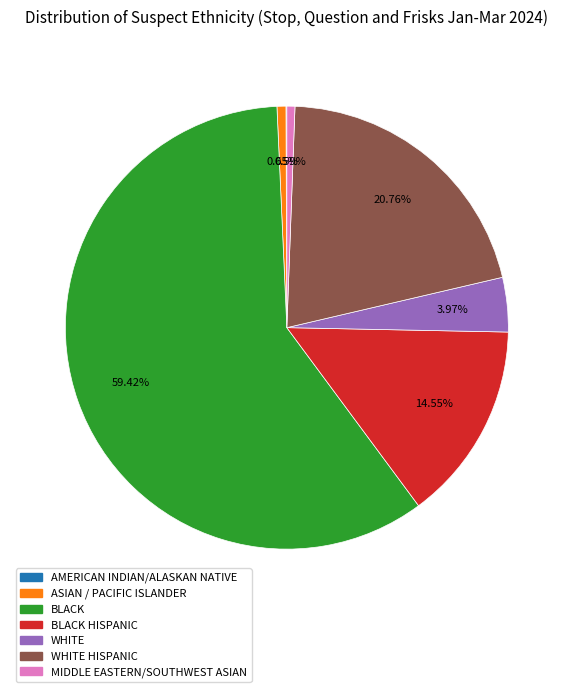

Is there any slice that represents more than half of the pie?

Yes